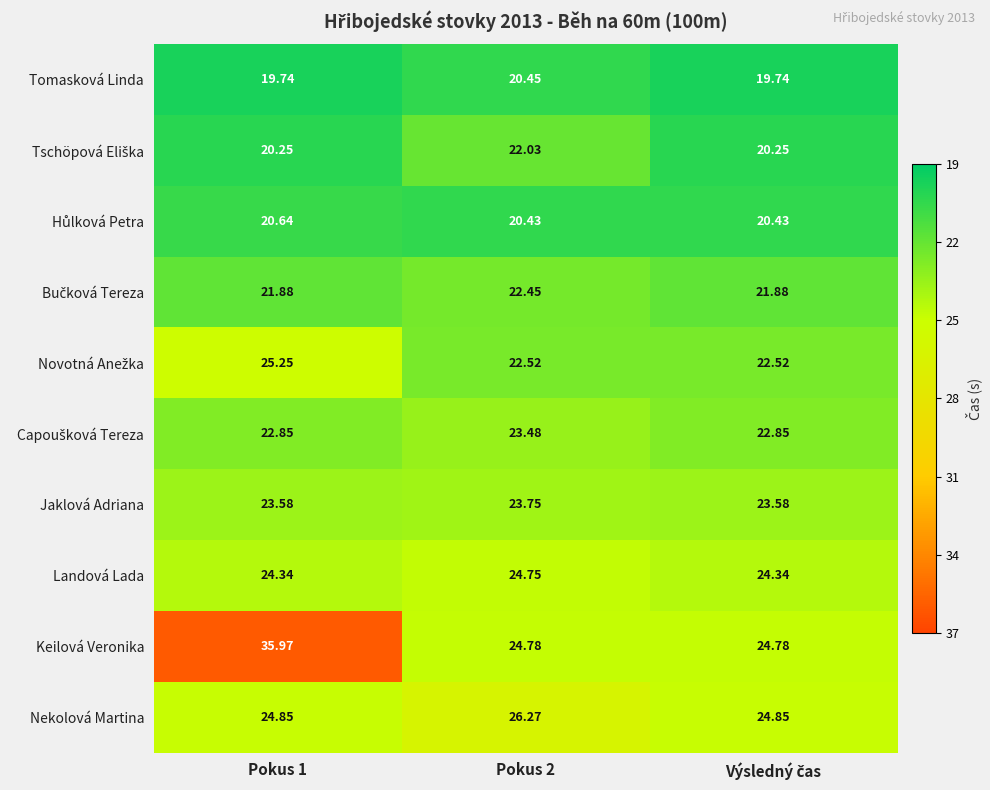

What is the greatest value displayed?

36.0